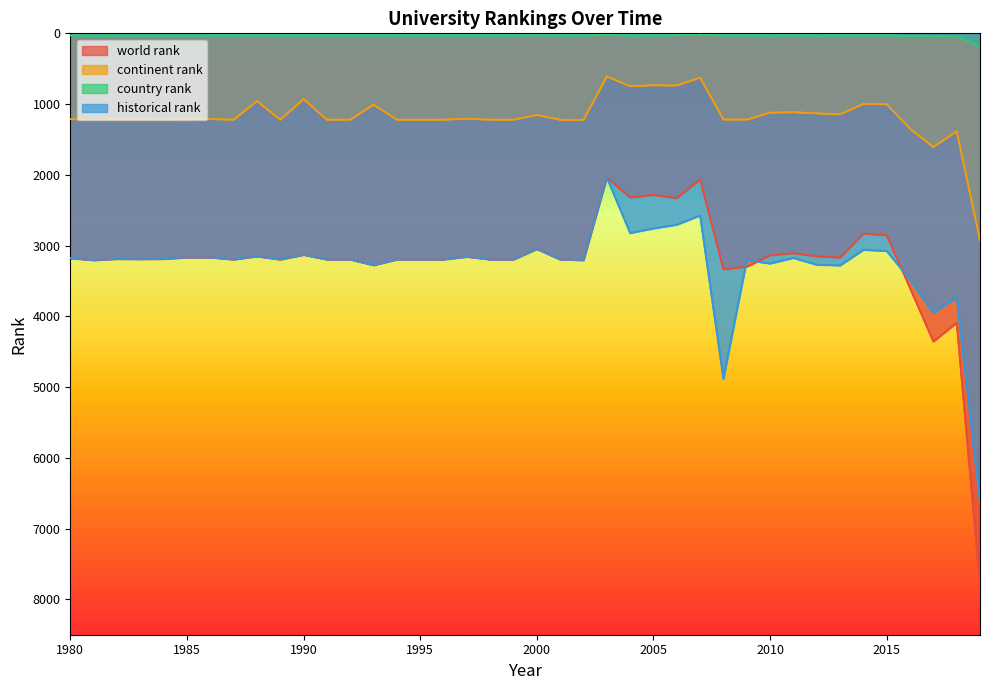

What is the sum of all world rank values?

128989